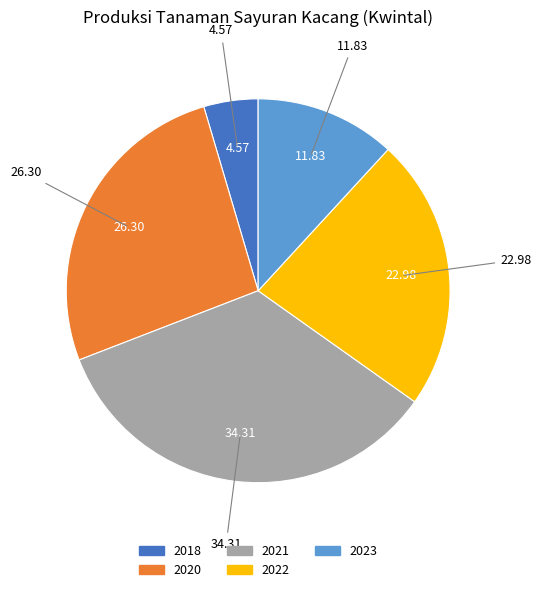

Which slice is the smallest?

2018